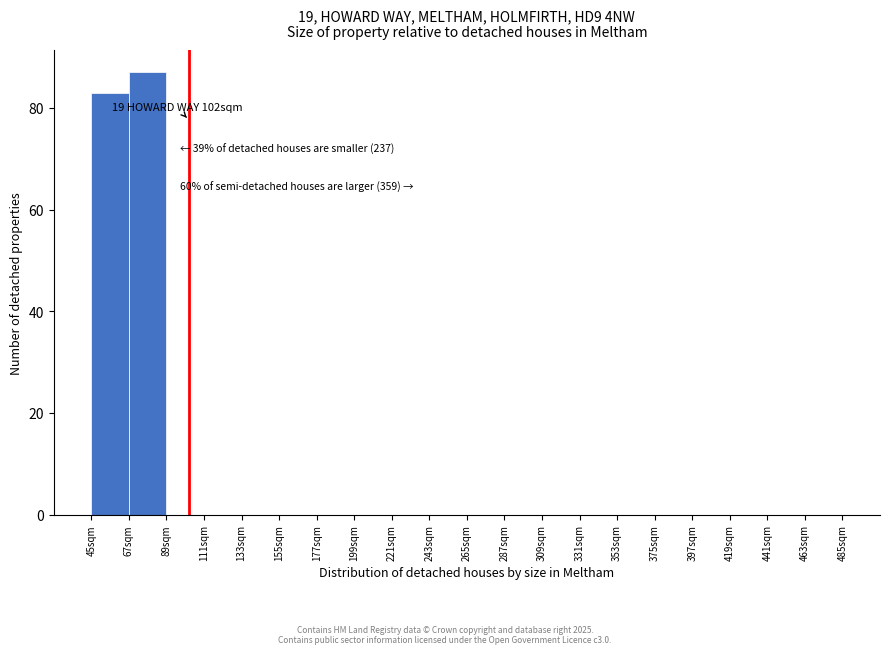

Over which range of the x-axis is the bar tallest?

67 to 89